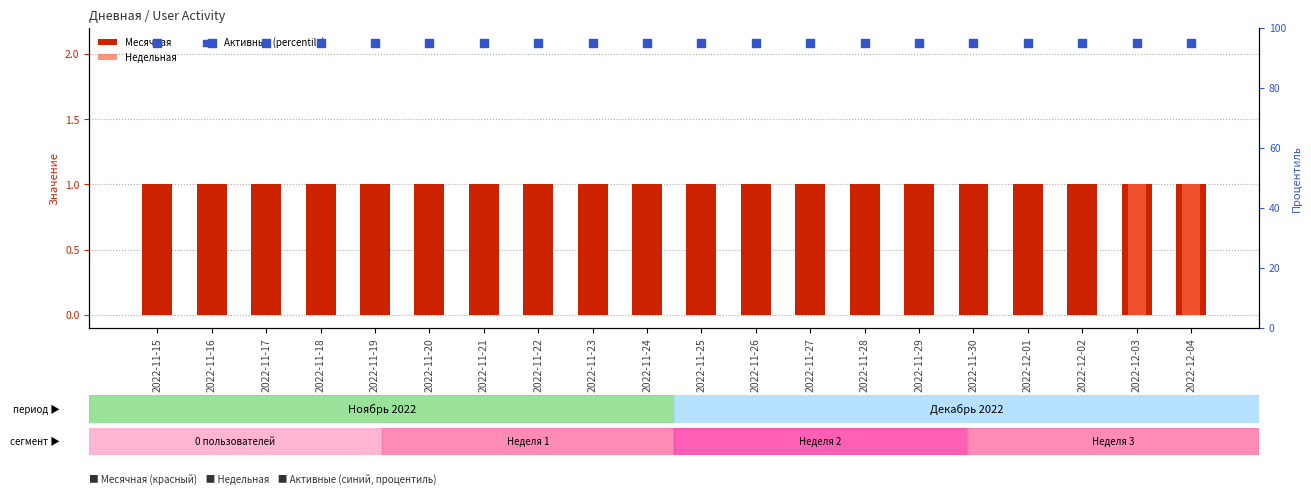

At how many categories does at least one series exceed 57?

20